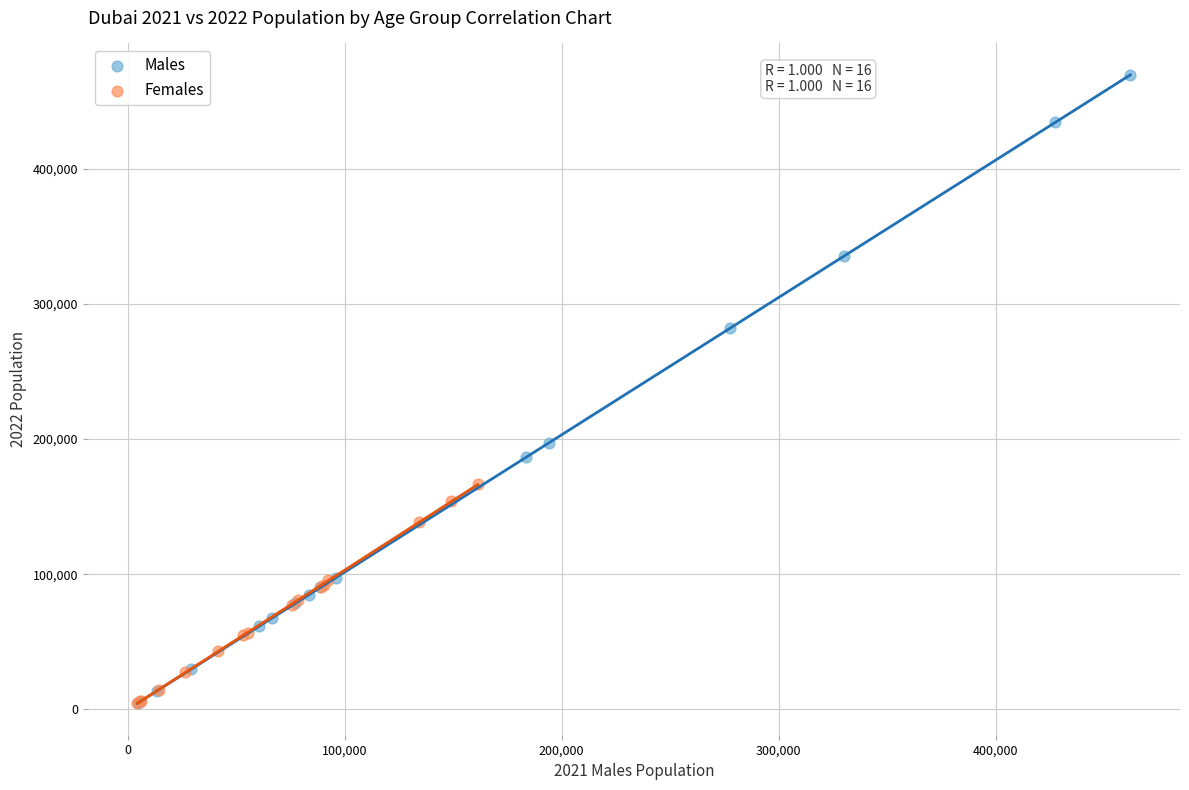

What are all the series names shown in the legend?

Males, Females